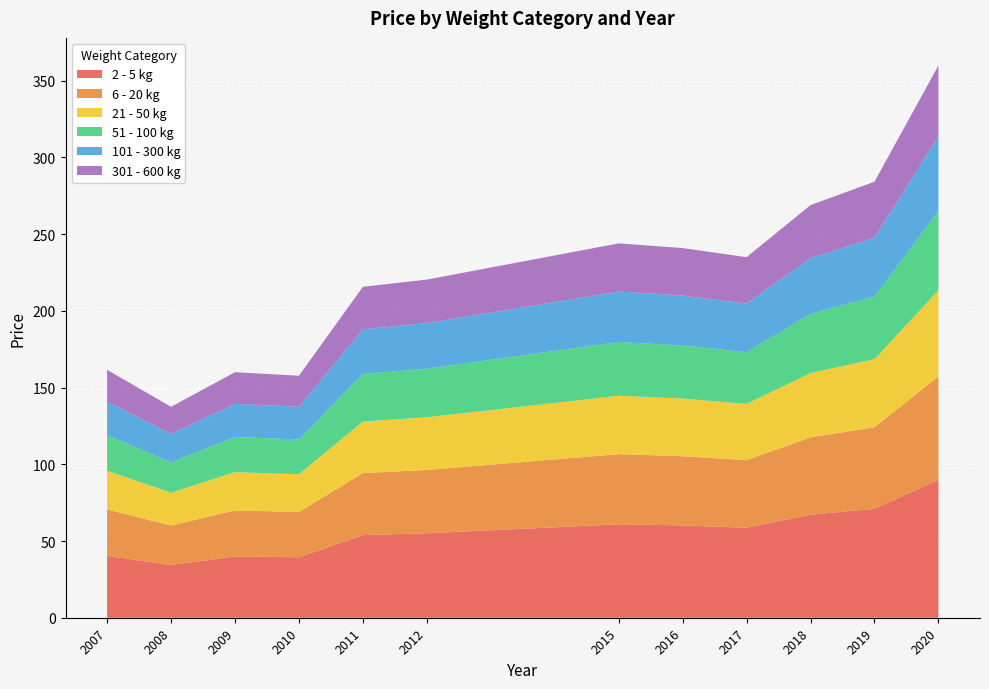

What is the maximum value for 2 - 5 kg?

89.9